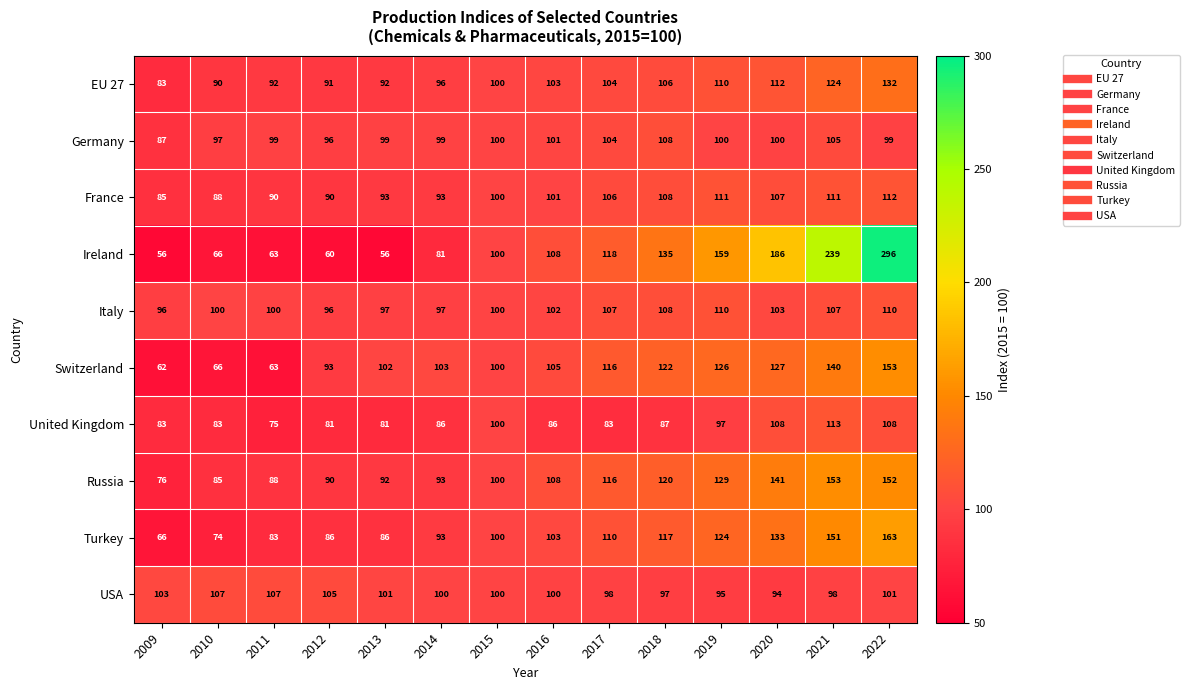

What is the difference between the Turkey values at 2021 and 2019?

27